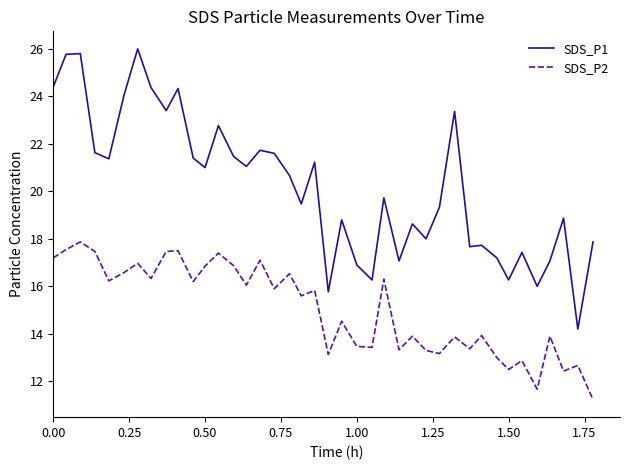

Which series has the largest total across all categories?

SDS_P1